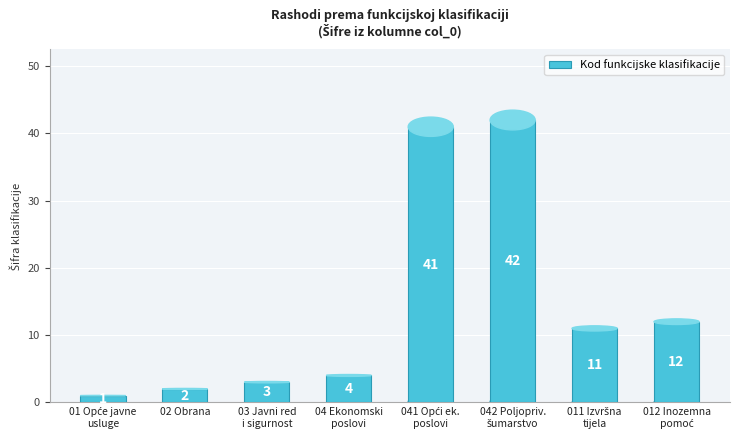

What is the sum of all values?

116